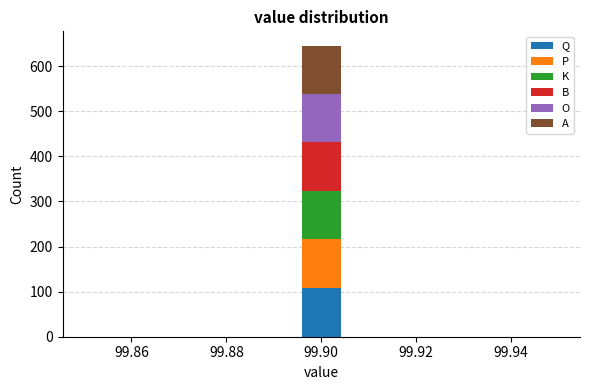

Reading left to right, transcribe this chart: for each stacked bar, give the range it covers on the x-axis and its total height. Neither the bar edges nor the heights are printed on the chart, so give them approximately, as read against the axes.

99.850 to 99.860: 0
99.860 to 99.868: 0
99.868 to 99.878: 0
99.878 to 99.886: 0
99.886 to 99.896: 0
99.896 to 99.904: 650
99.904 to 99.914: 0
99.914 to 99.922: 0
99.922 to 99.932: 0
99.932 to 99.940: 0
99.940 to 99.950: 0